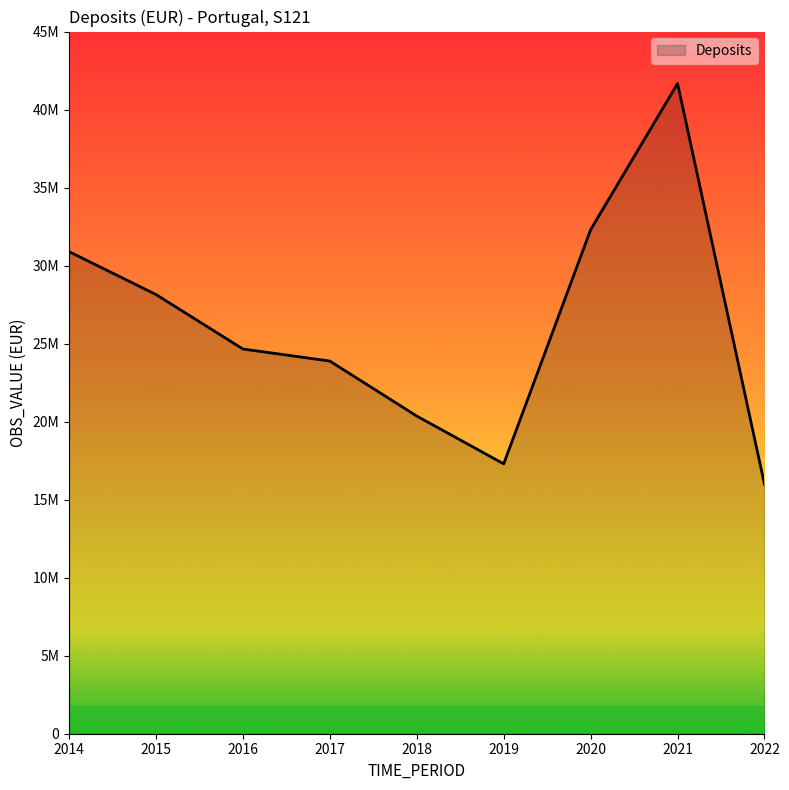

Which has a higher value, 2021 or 2019?

2021